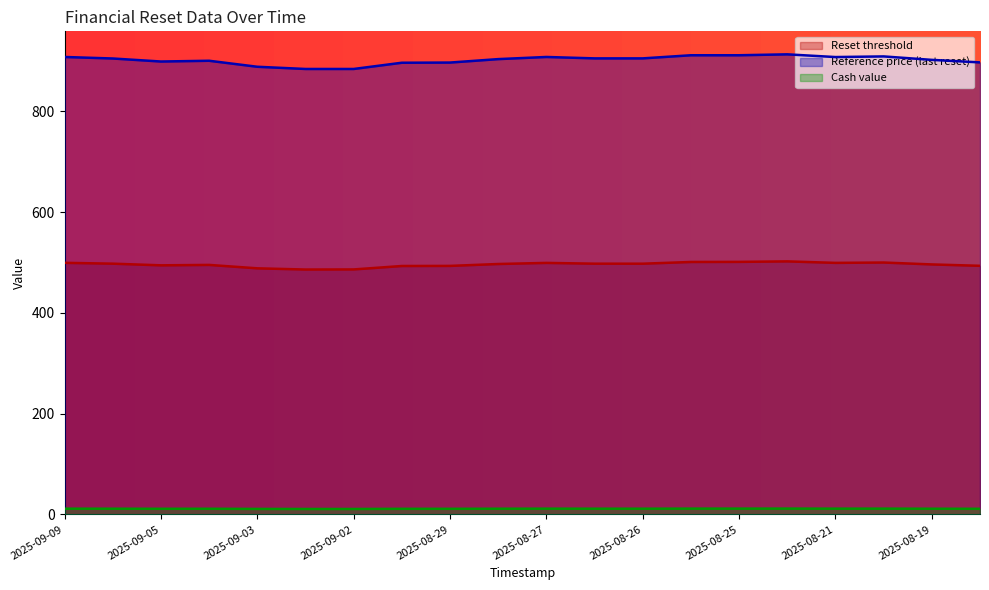

How many series are shown in this chart?

3